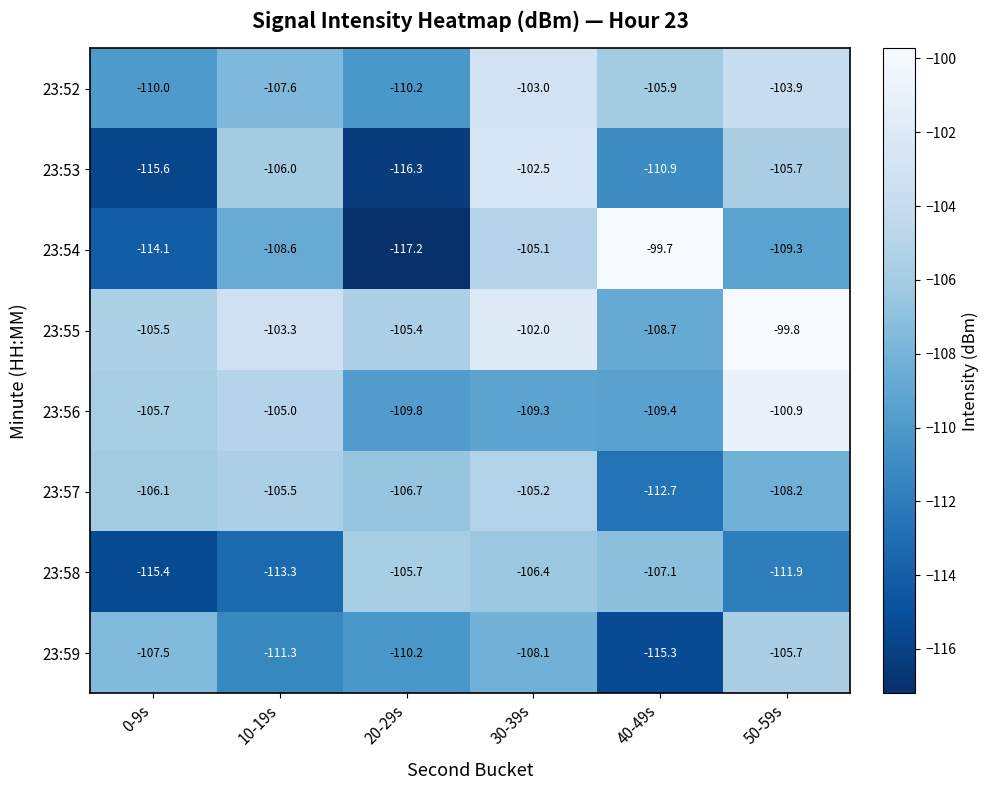

What is the sum of the 23:54 values at 10-19s and 30-39s?

-213.7